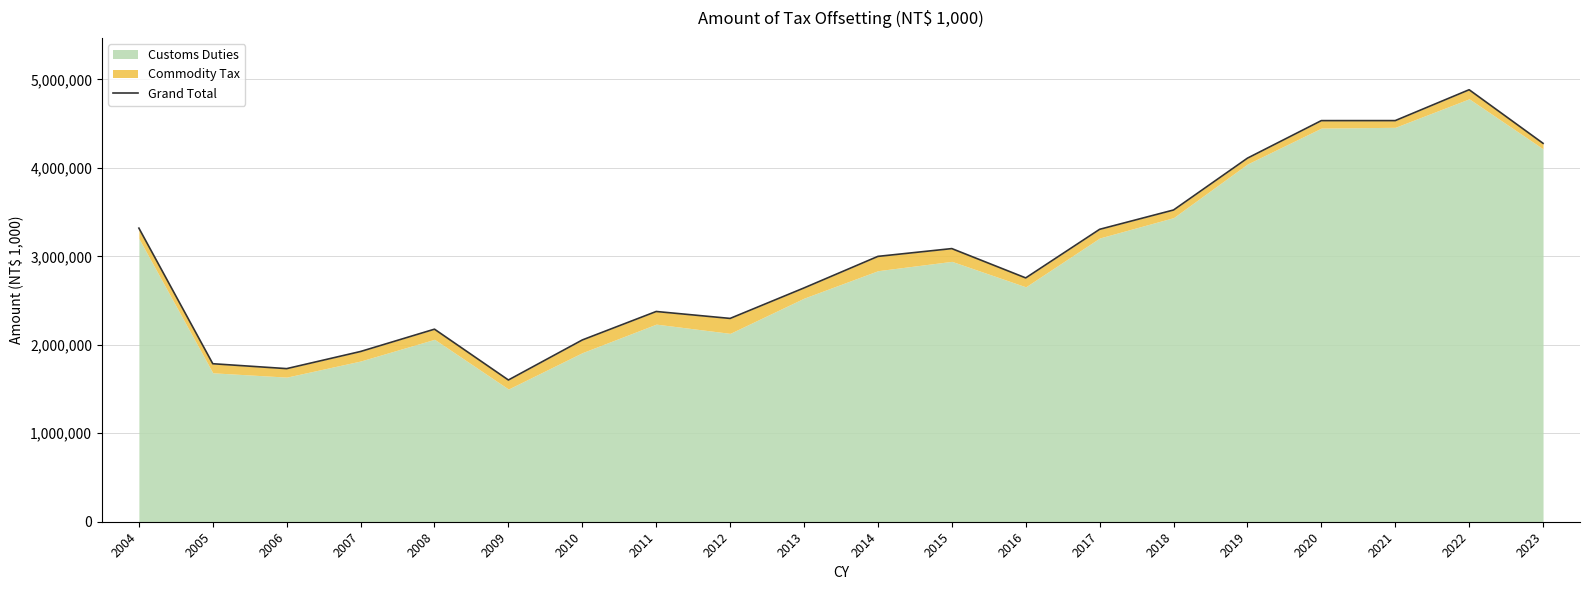

Where does the data first go above 2999561?

2004